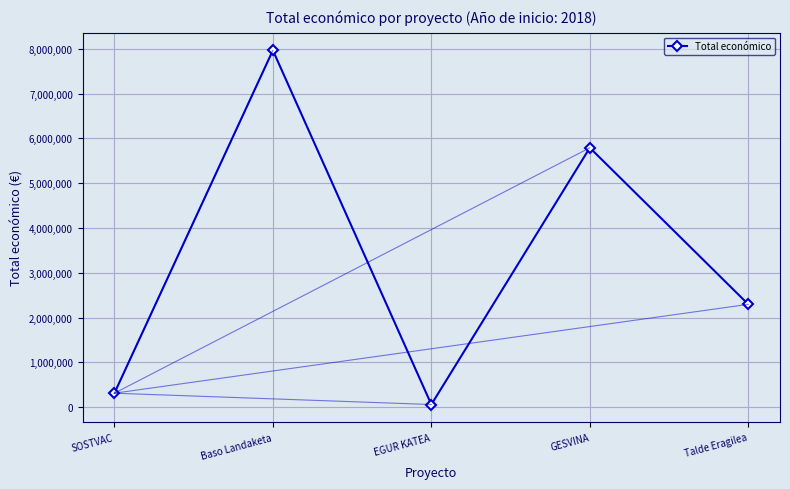

Which label corresponds to the smallest value in the chart?

EGUR KATEA